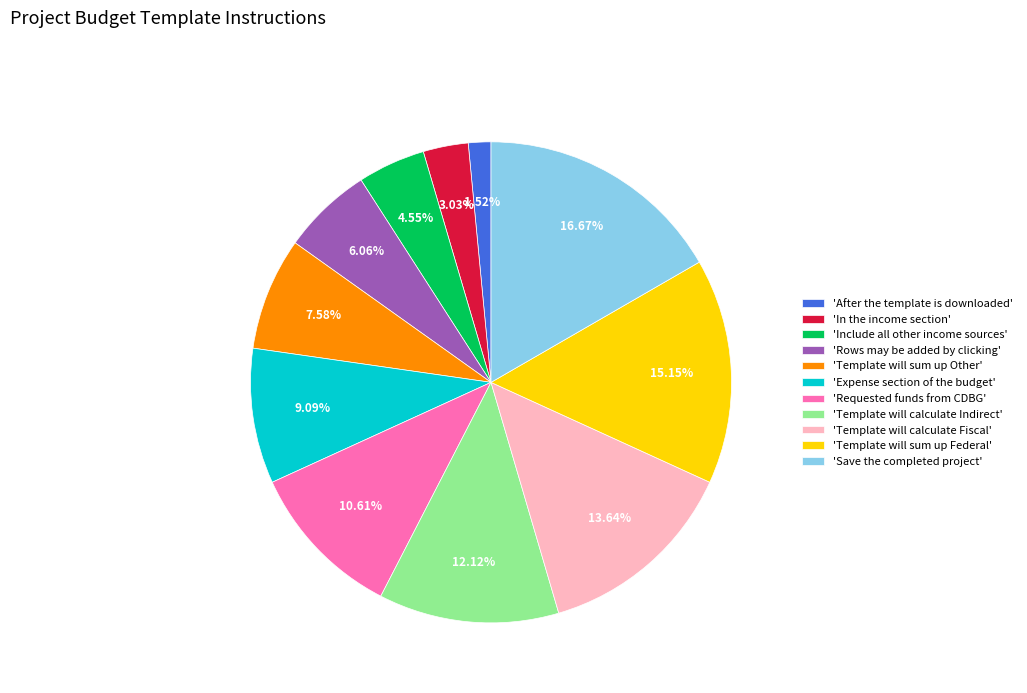

To the nearest percent, what is the difference between the largest and smallest slice percentages?

15%